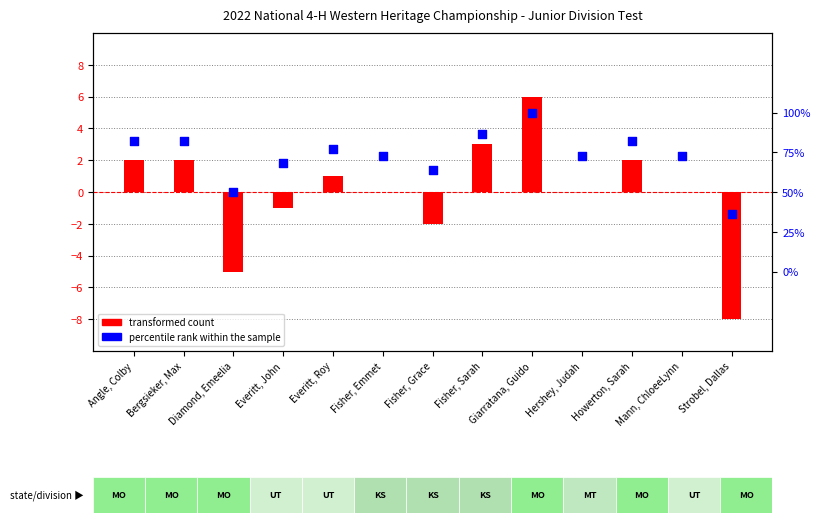

Which series has the widest spread of Y values?

transformed count